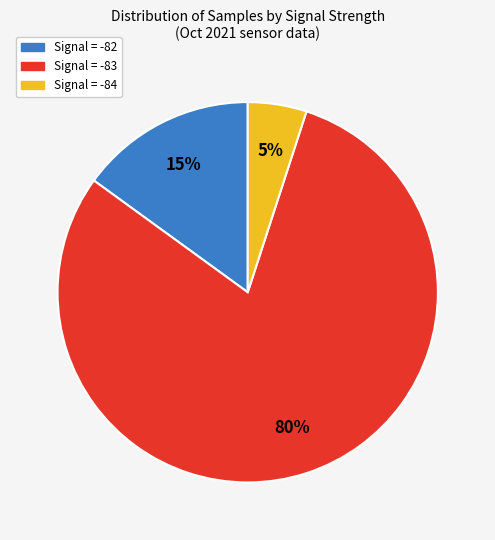

Is there any slice that represents more than half of the pie?

Yes